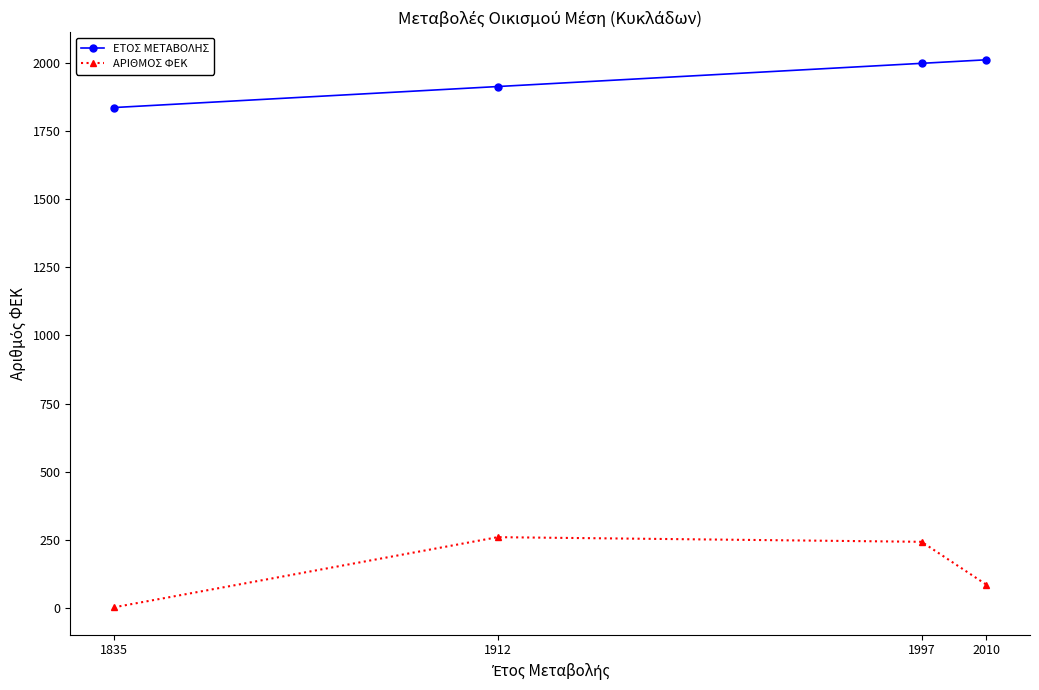

Which label corresponds to the smallest value in the chart?

1835